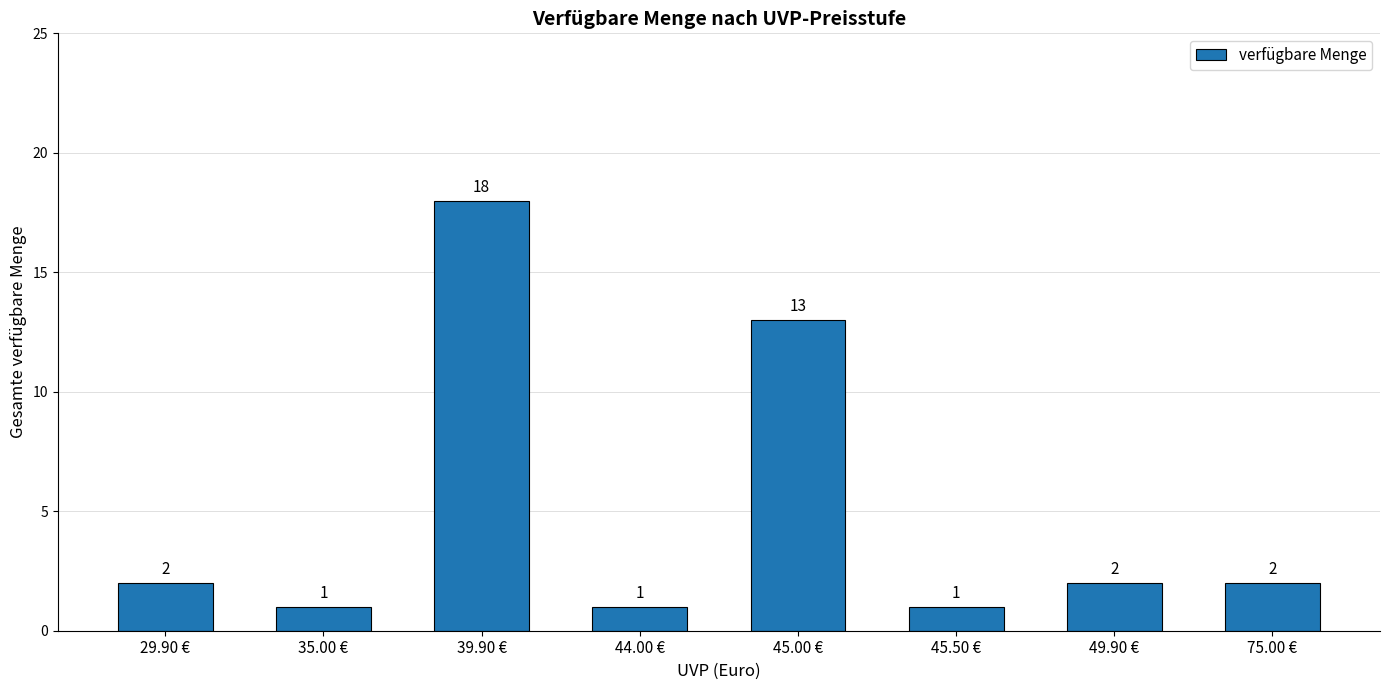

What is the average value?

5